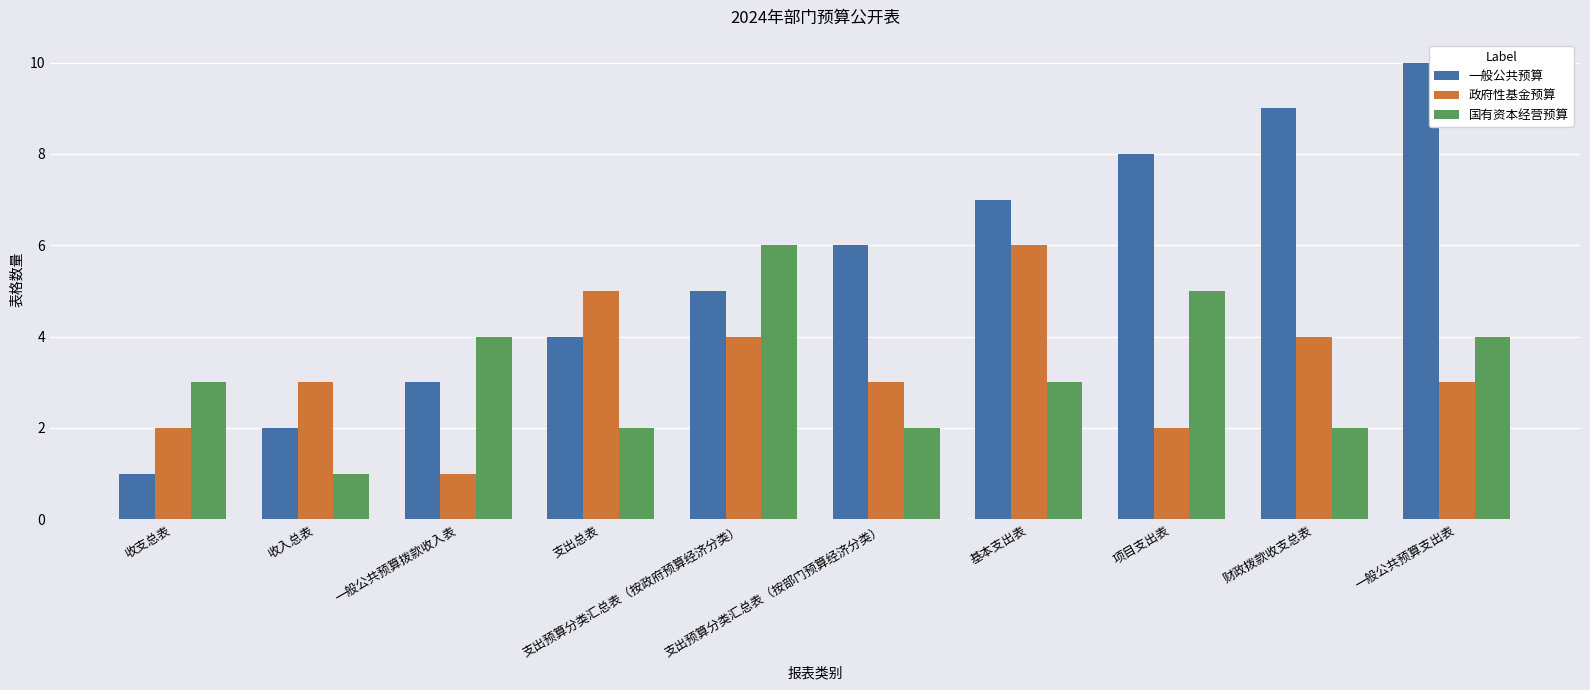

What is the difference between the 国有资本经营预算 values at 支出总表 and 一般公共预算支出表?

2